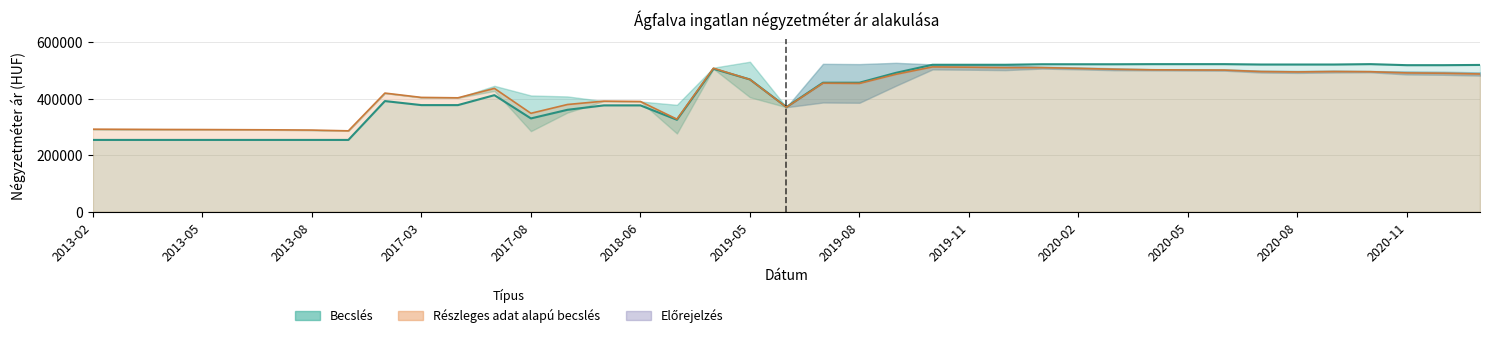

How many points are lower than both their immediate neighbors (excluding endpoints)?

3